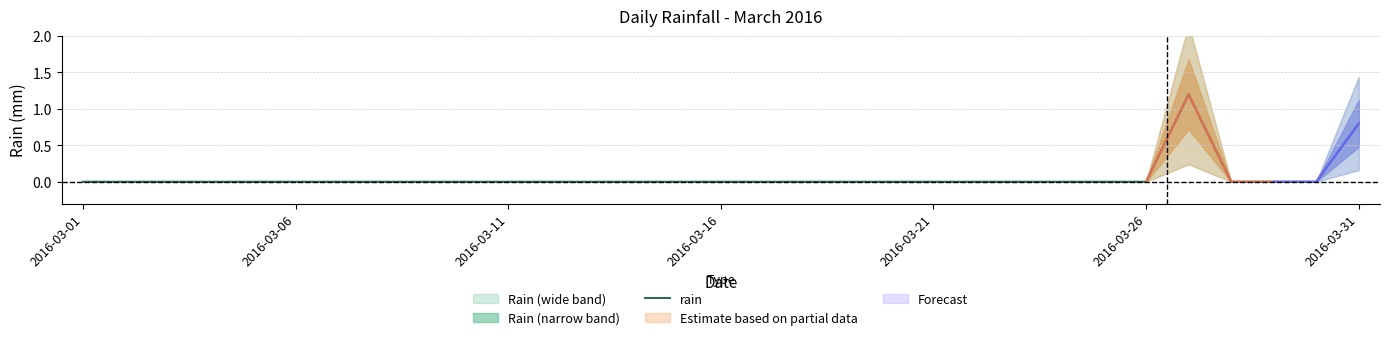

What is the maximum value shown in the chart?

1.2